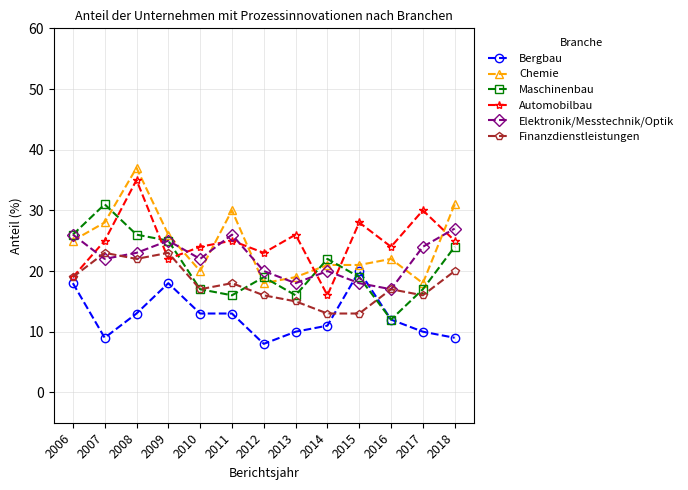

What is the sum of the Maschinenbau values at 2017 and 2008?

43